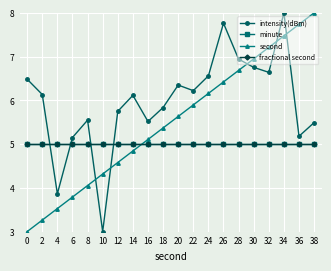

Rank the categories by fractional second value from highest to lowest.

0, 2, 4, 6, 8, 10, 12, 14, 16, 18, 20, 22, 24, 26, 28, 30, 32, 34, 36, 38